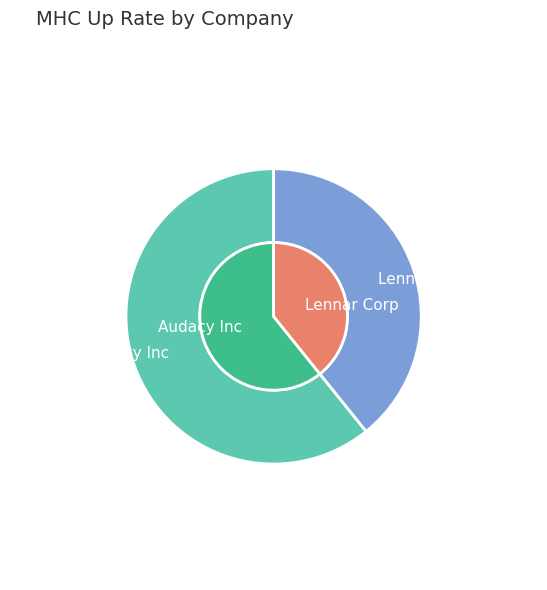

Is there any slice that represents more than half of the pie?

Yes